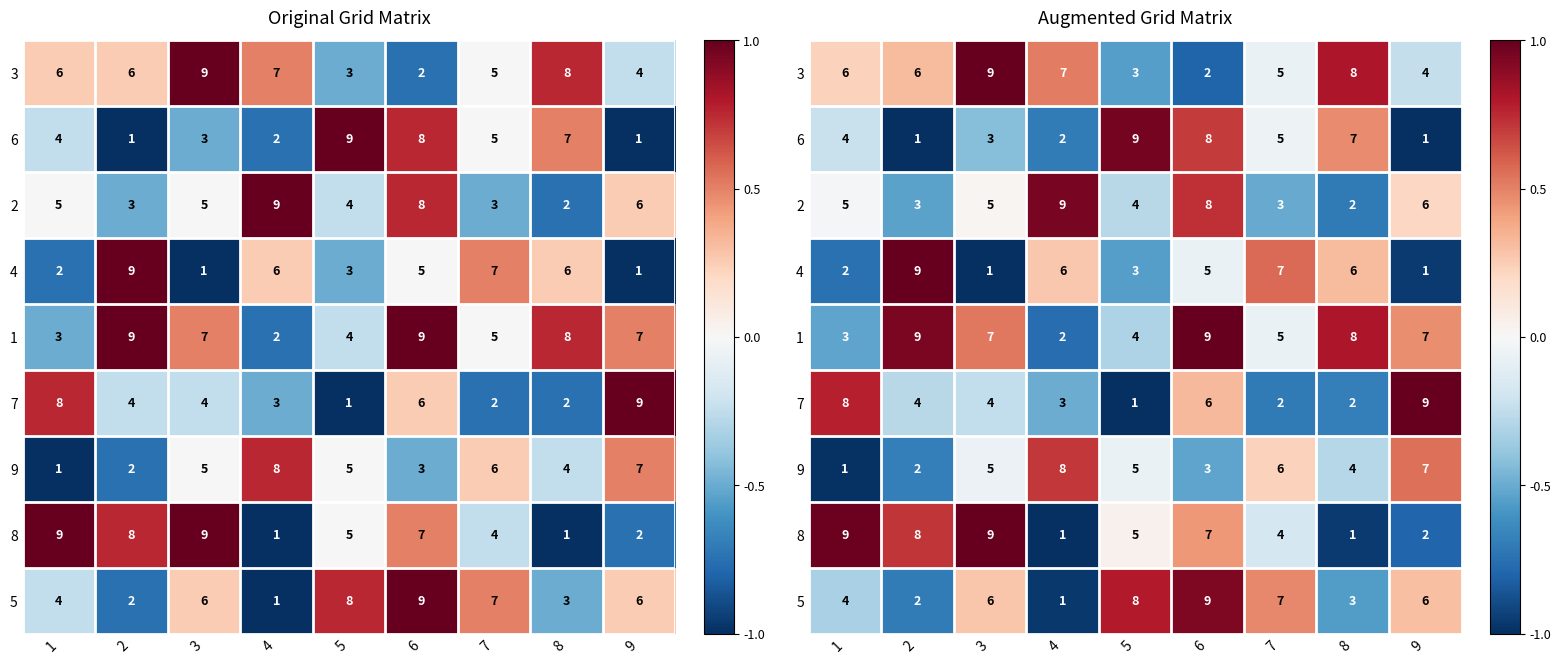

What is the sum of all 7 values?

-1.3